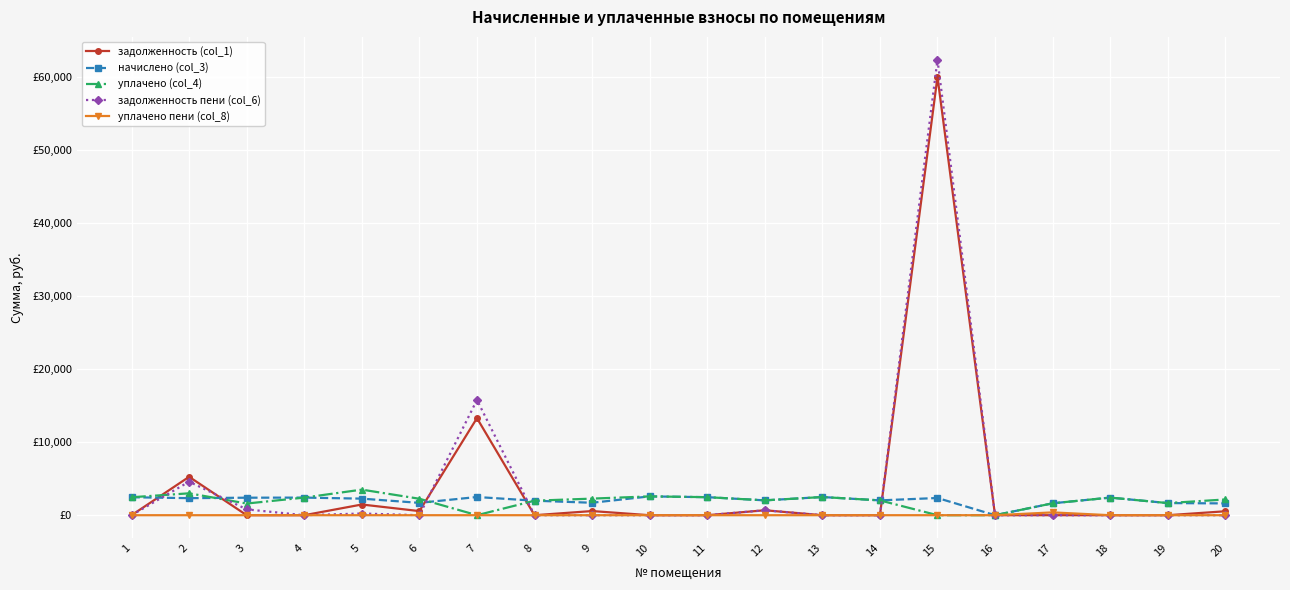

Reading left to right, what are all the values shown in this chart?

задолженность (col_1): 0.0	5259.9	0.0	0.0	1465.9	563.3	13295.4	0.0	568.2	0.0	0.0	678.2	0.0	0.0	60040.8	0.0	0.0	0.0	0.0	538.9
начислено (col_3): 2459.9	2335.2	2397.6	2412.2	2269.3	1690.0	2492.9	1987.0	1704.7	2577.2	2470.9	2034.6	2489.2	2031.0	2357.2	0.0	1631.4	2412.2	1660.7	1616.7
уплачено (col_4): 2459.9	2998.8	1598.4	2412.2	3502.7	2253.4	0.0	1987.0	2272.9	2577.2	2470.9	2034.6	2489.2	2031.0	0.0	0.0	1631.4	2412.2	1660.7	2155.6
задолженность пени (col_6): 0.0	4596.4	799.2	0.0	232.4	0.0	15788.2	0.0	0.0	0.0	0.0	678.2	0.0	0.0	62398.1	0.0	0.0	0.0	0.0	0.0
уплачено пени (col_8): 0.0	0.0	0.0	0.0	0.0	0.0	0.0	0.0	0.0	0.0	0.0	0.0	0.0	0.0	0.0	0.0	384.3	0.0	0.0	0.0